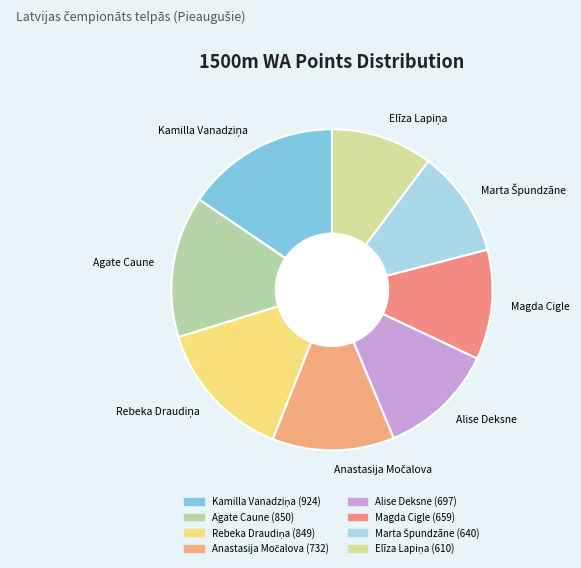

True or false: Agate Caune accounts for 14% of the total.

True